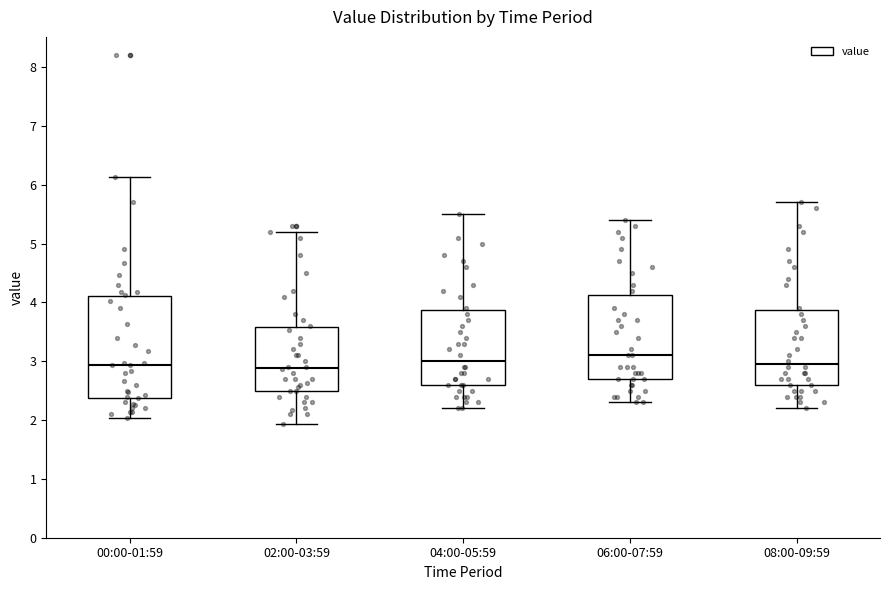

Where does the median line of the box for 02:00-03:59 sit on the y-axis? The values are not printed on the chart, so give them approximately, as read against the axis.

2.9